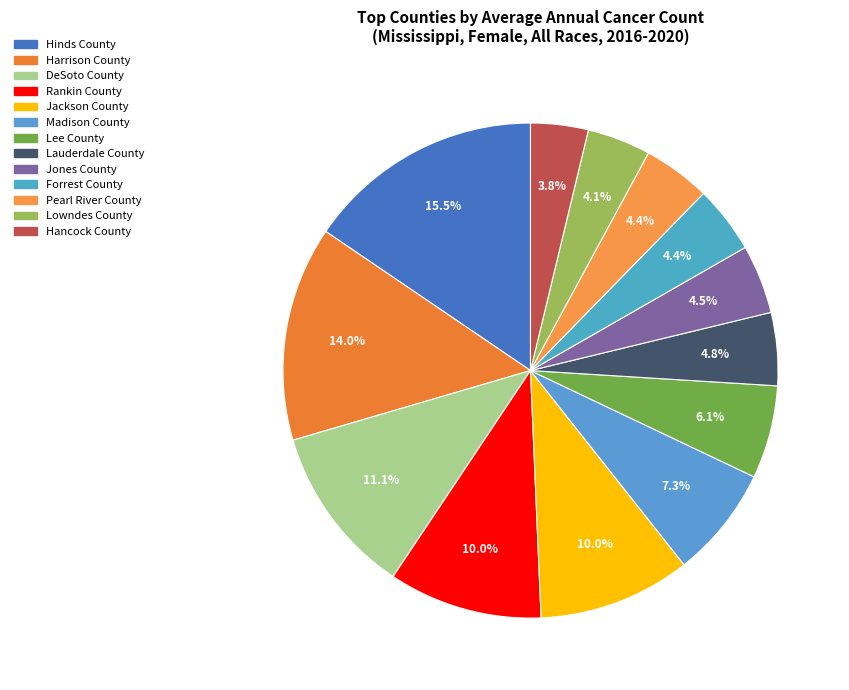

Is it true that Rankin County is 24% of the pie?

False